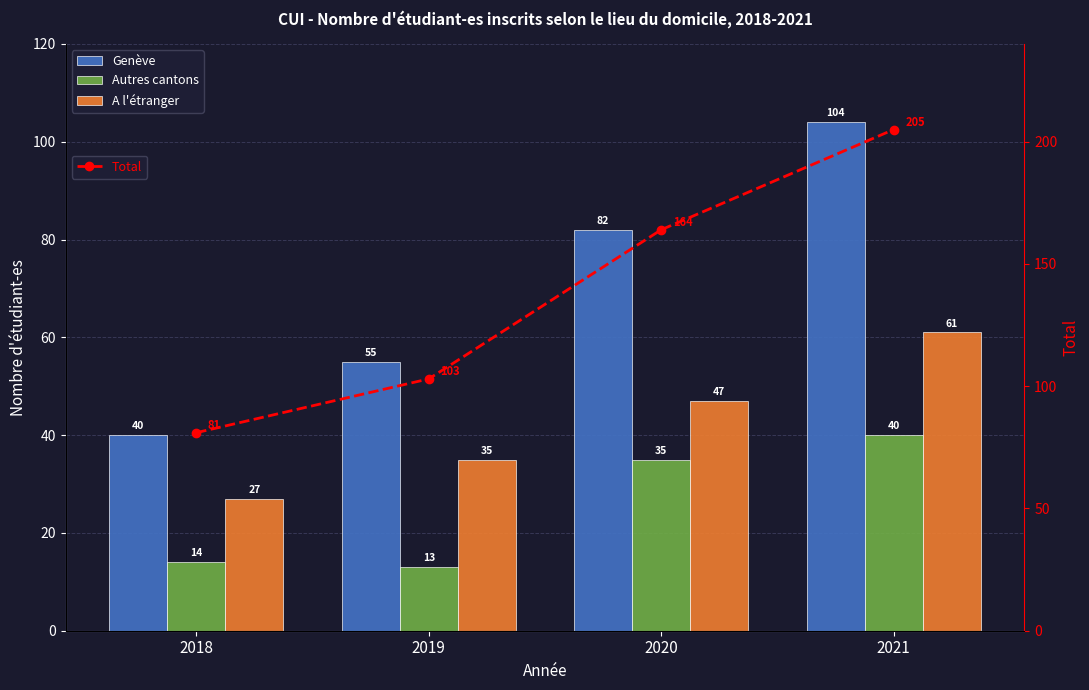

Rank the series by their average value, from lowest to highest.

Autres cantons, A l'étranger, Genève, Total